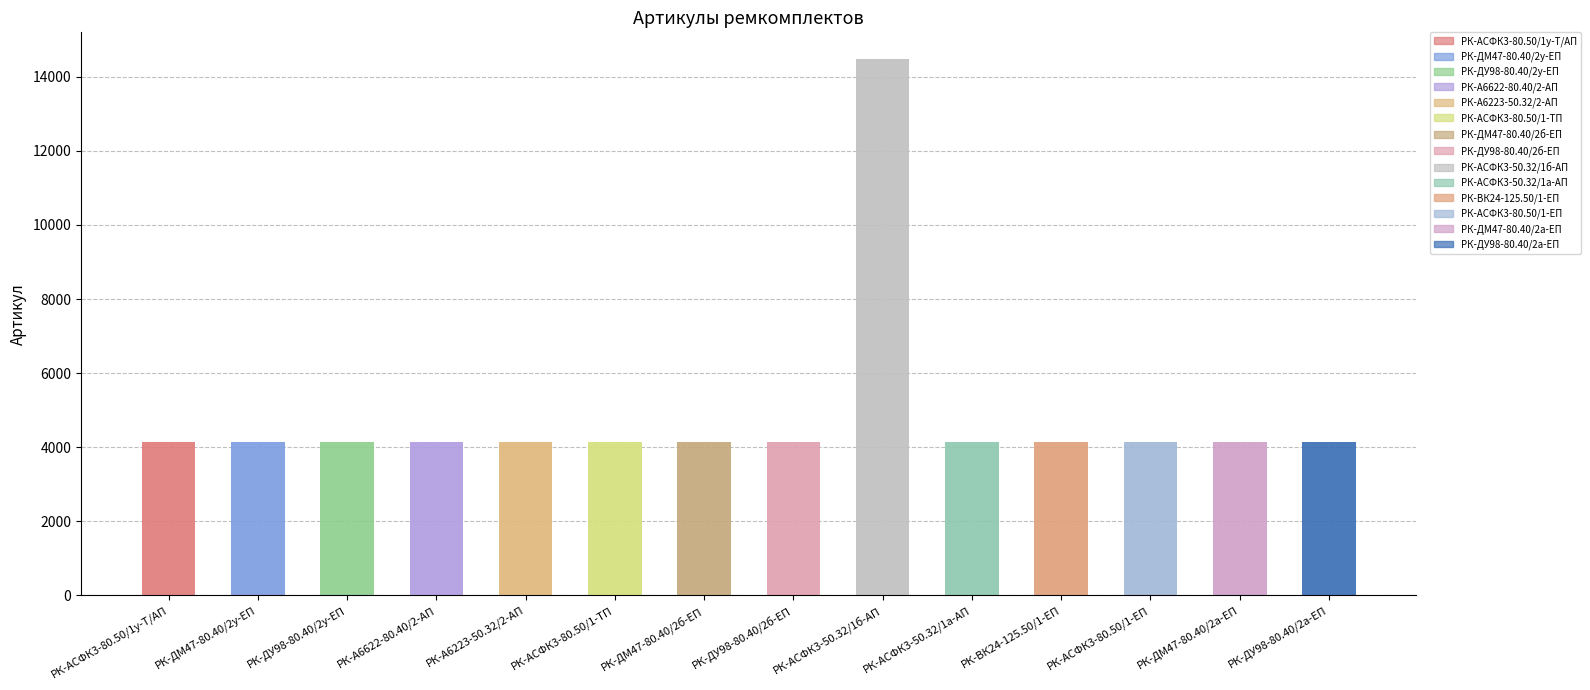

Approximately how many times larger is the value at РК-АСФК3-50.32/1б-АП compared to РК-АСФК3-80.50/1-ЕП?

3.5